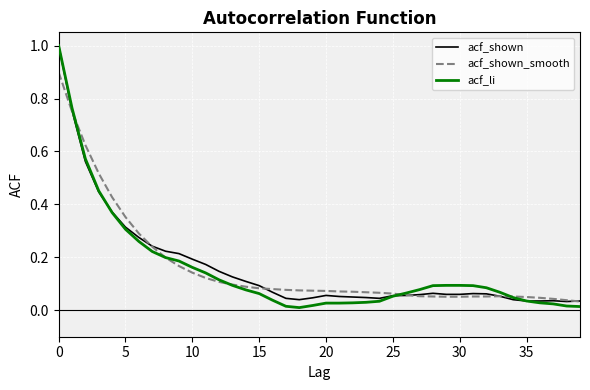

Which series has the largest range (max minus min)?

acf_li